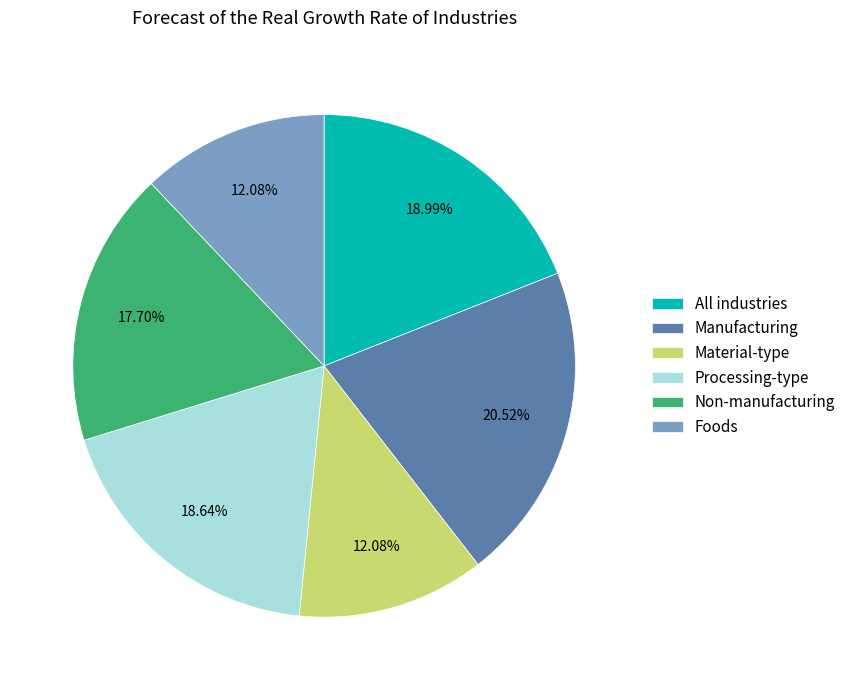

What is the total percentage of Foods and Material-type?

24.2%